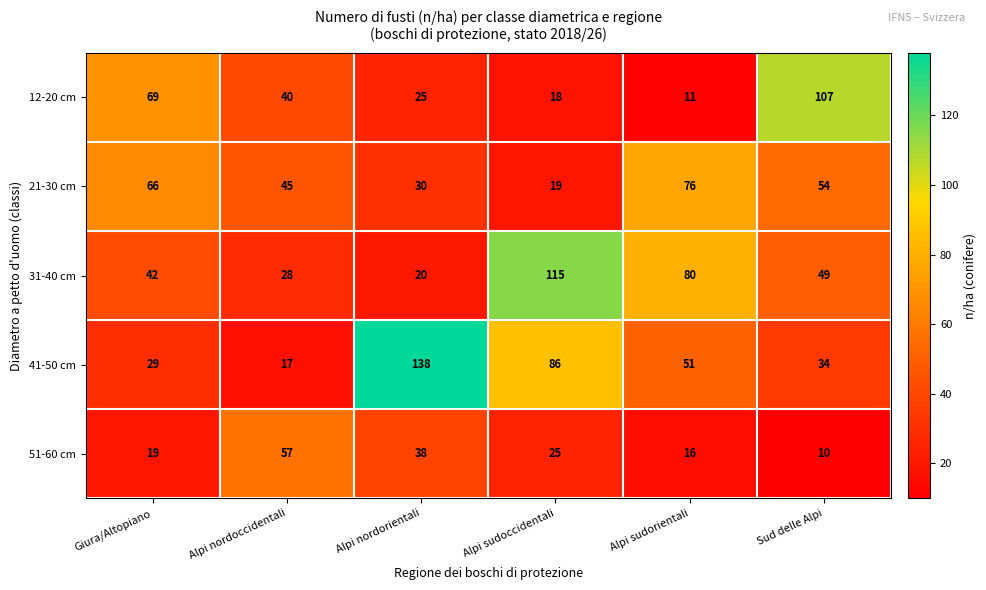

Rank the series at Giura/Altopiano from highest to lowest value.

12-20 cm, 21-30 cm, 31-40 cm, 41-50 cm, 51-60 cm